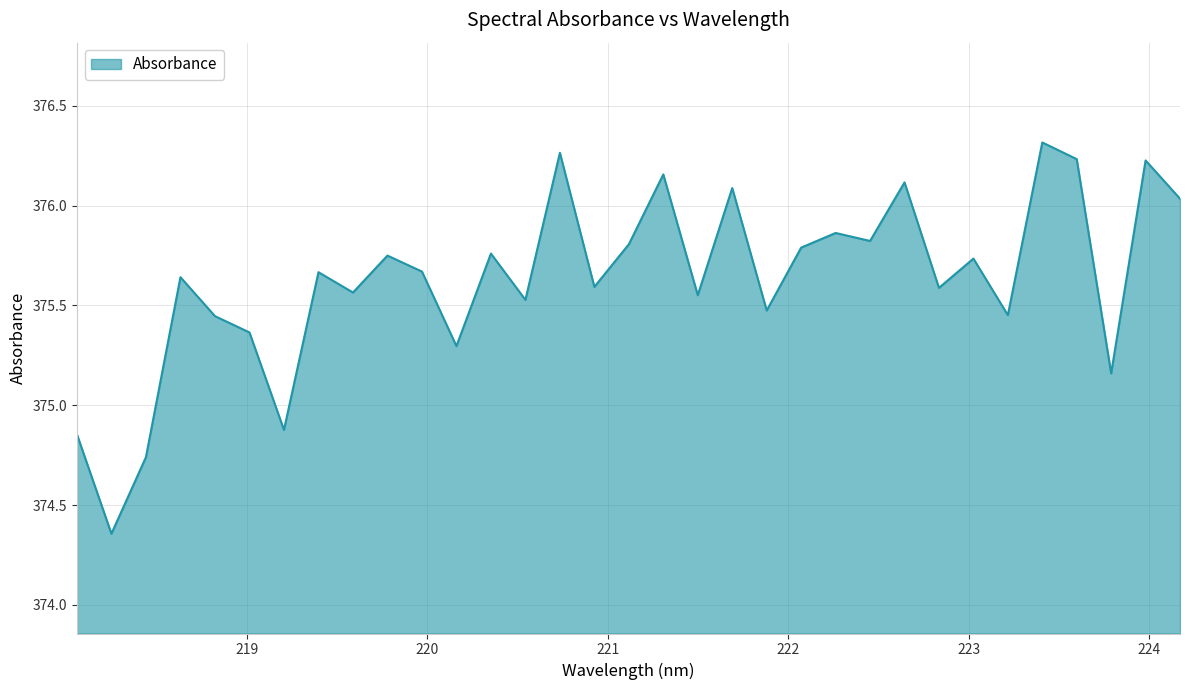

What is the difference between the maximum and minimum values?

2.0